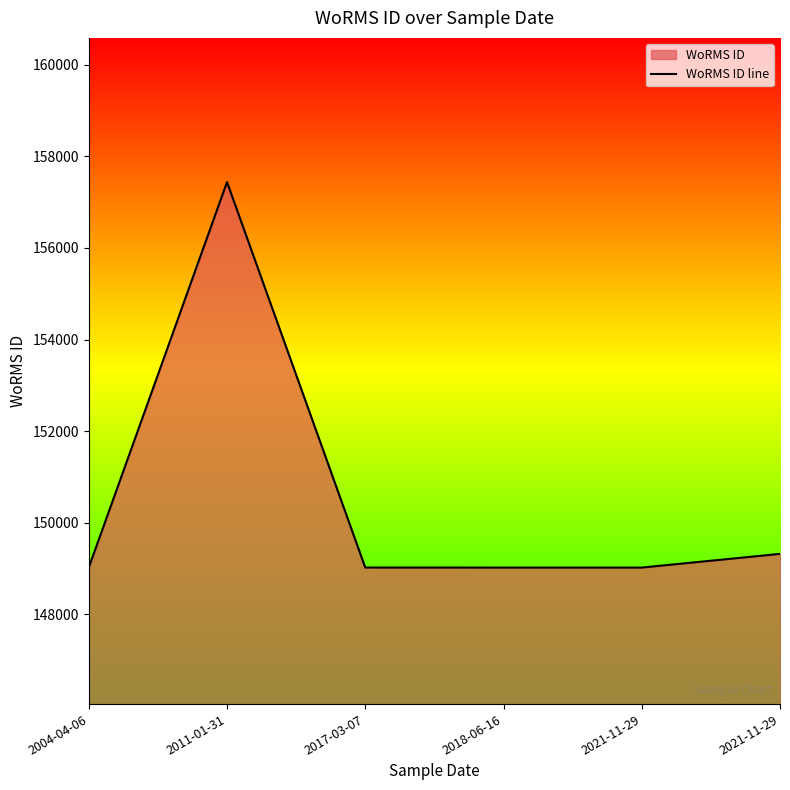

What is the smallest value displayed?

149022